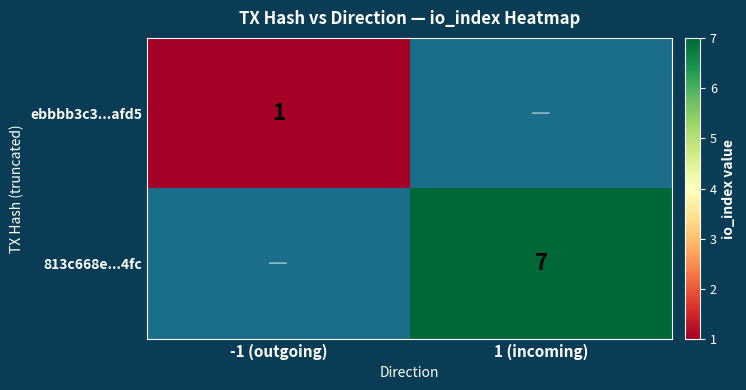

What is the smallest value displayed?

1.0